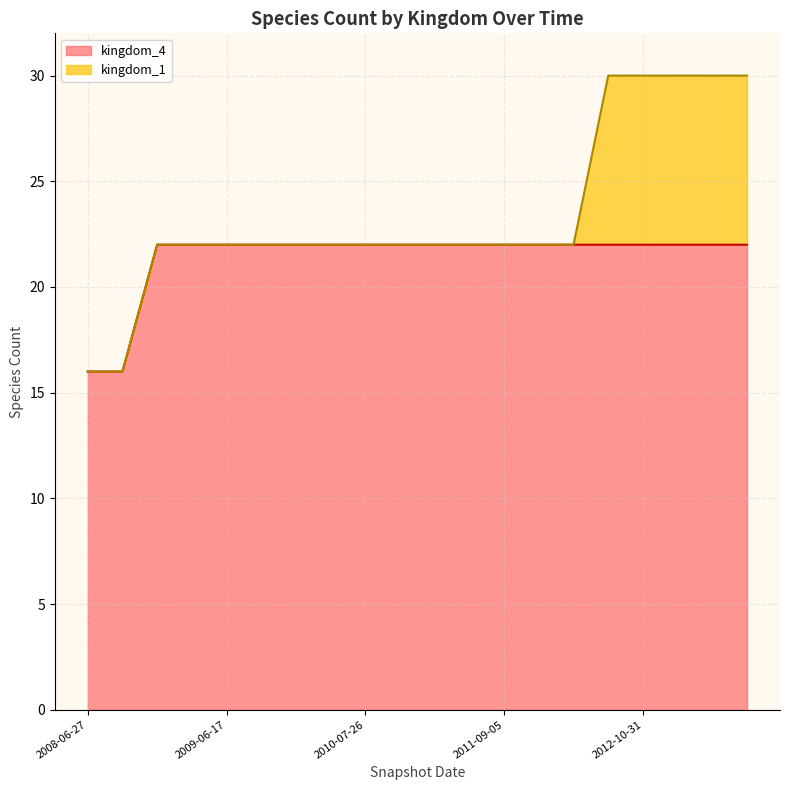

The value of kingdom_4 at 2008-06-27 is 22. True or false?

False